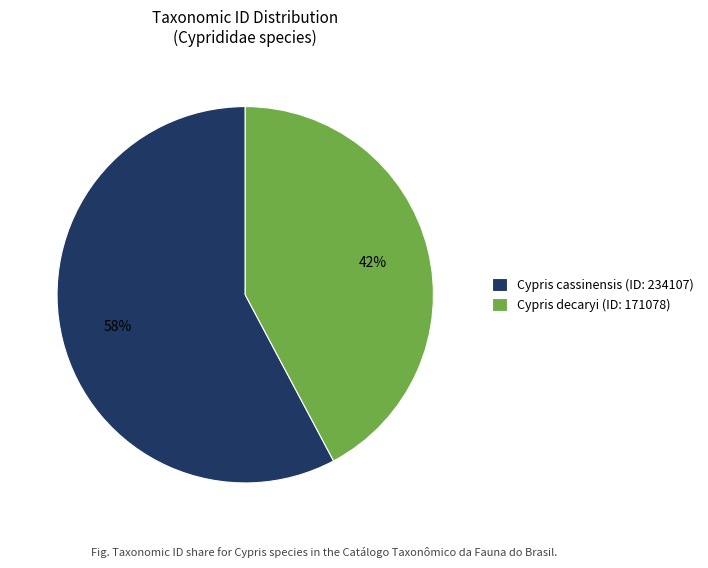

Approximately how many times larger is the value at Cypris cassinensis (ID: 234107) compared to Cypris decaryi (ID: 171078)?

1.4